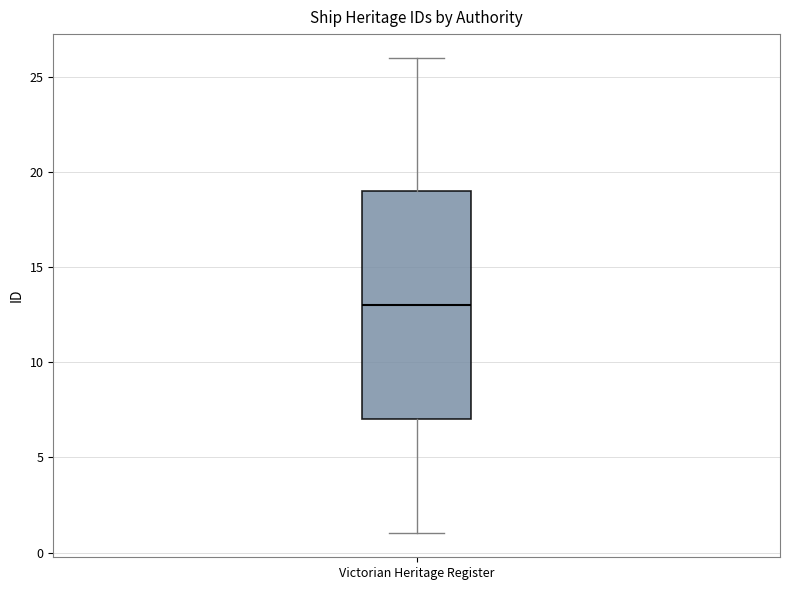

Read this box plot against the y-axis: the position of the median line, the range covered by the box, and the ends of both whiskers. The values are not printed on the chart, so give them approximately, as read against the axis.

median 13, box 7 to 19, whiskers 1 to 26